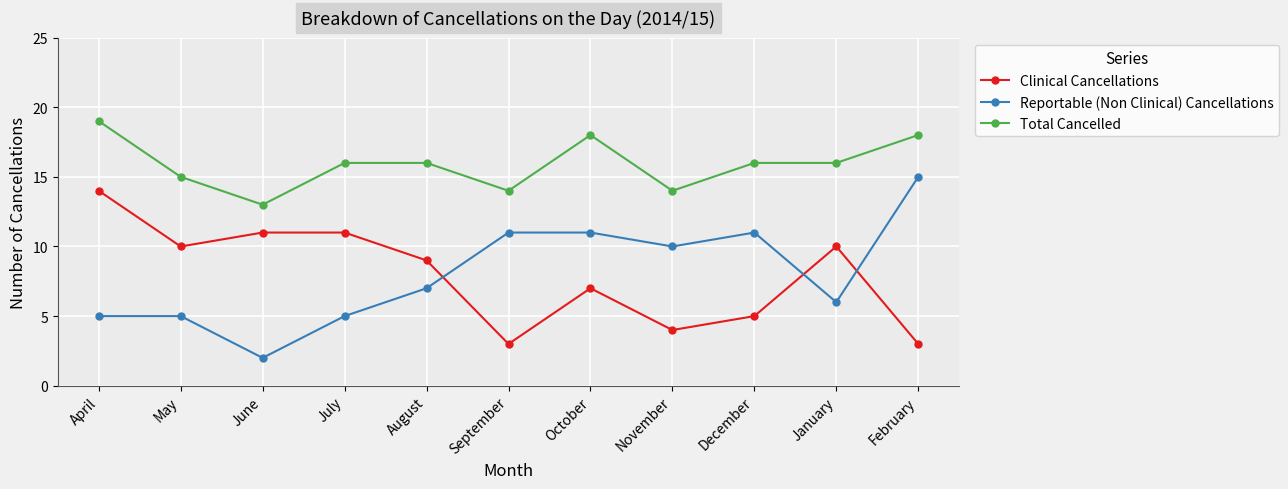

What are all the series names shown in the legend?

Clinical Cancellations, Reportable (Non Clinical) Cancellations, Total Cancelled